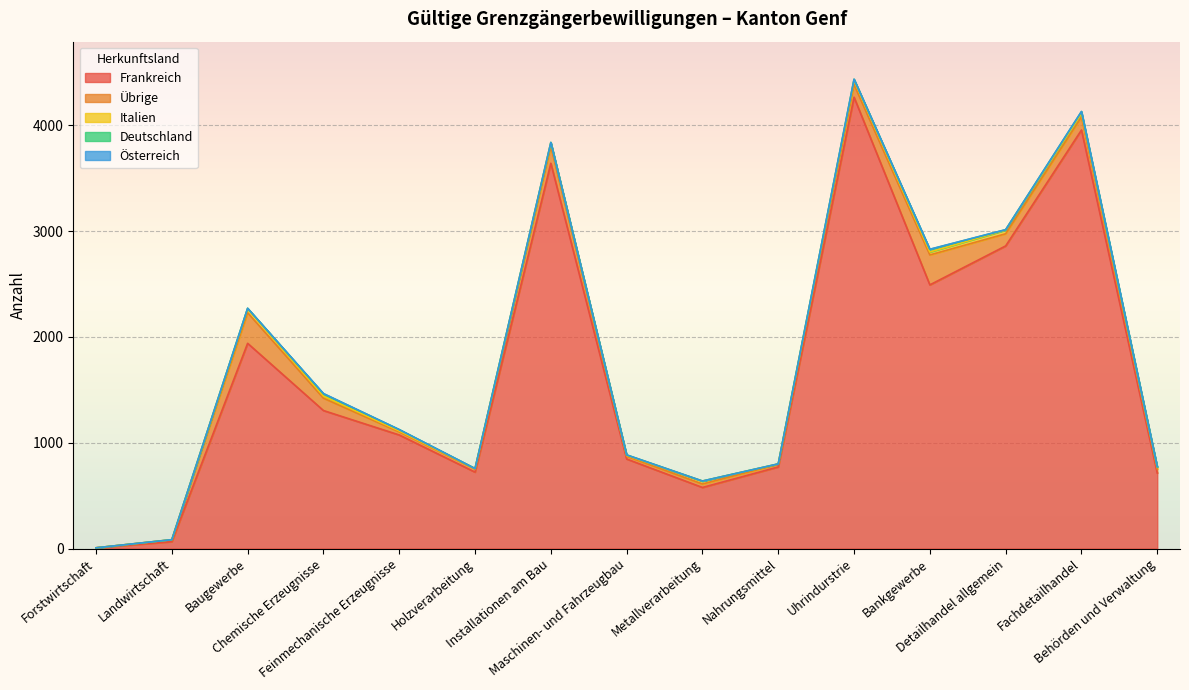

How many lines are shown in the chart?

5